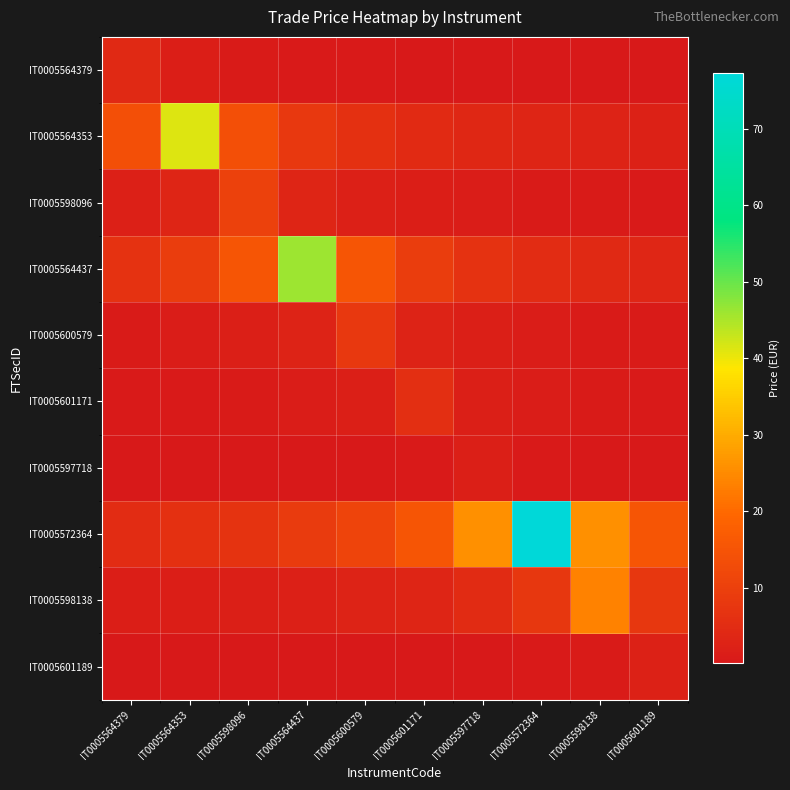

Which series changed the most between IT0005564353 and IT0005601171?

IT0005564353